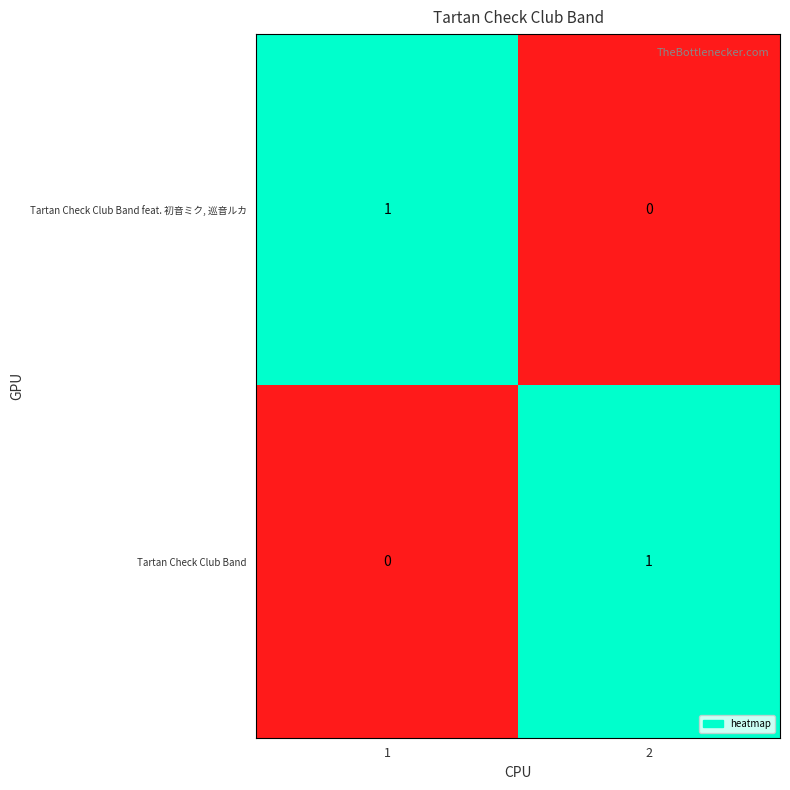

At 2, list the series in order from smallest to largest.

Tartan Check Club Band feat. 初音ミク, 巡音ルカ, Tartan Check Club Band